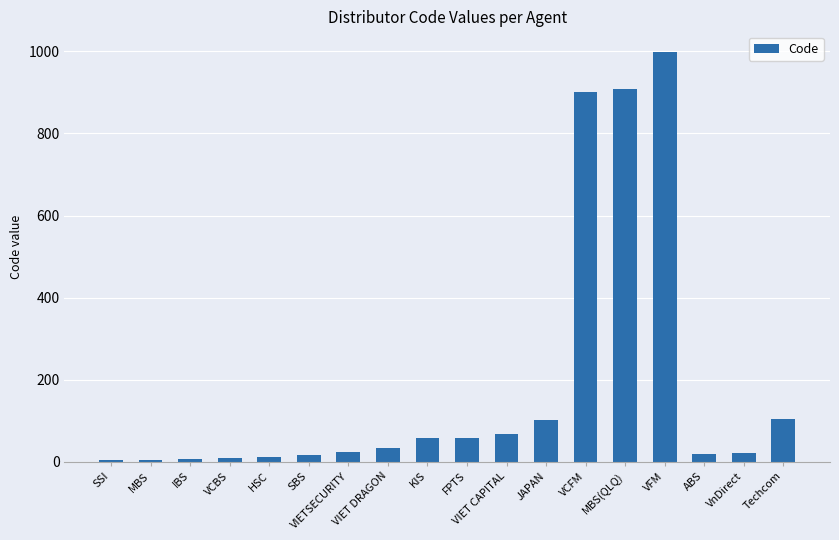

Read the value at VnDirect.

21